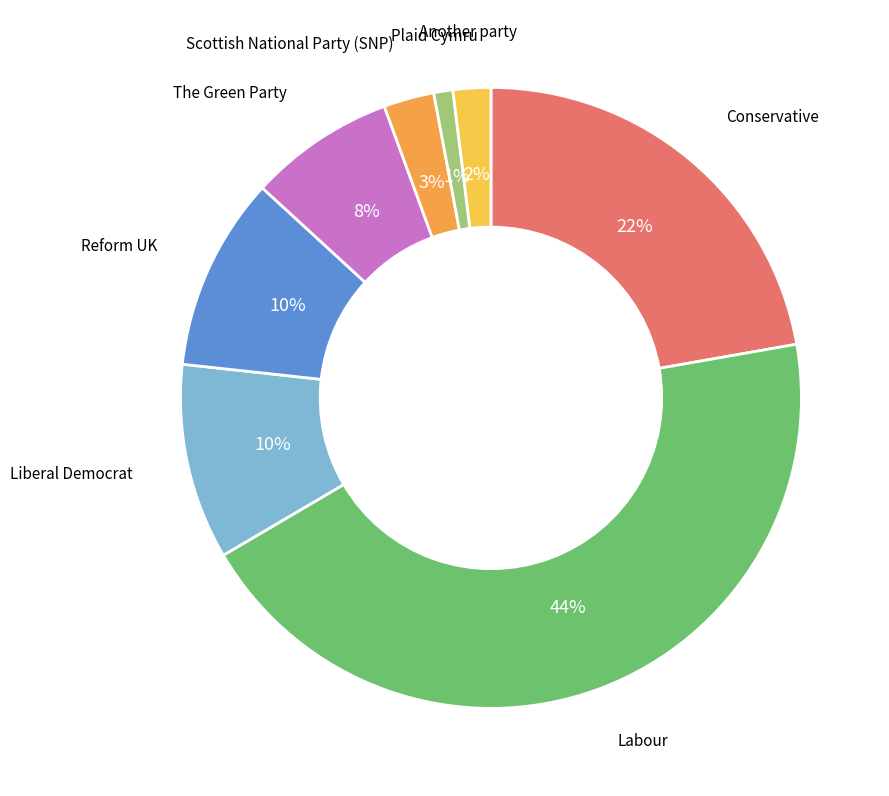

Does any single category account for the majority?

No